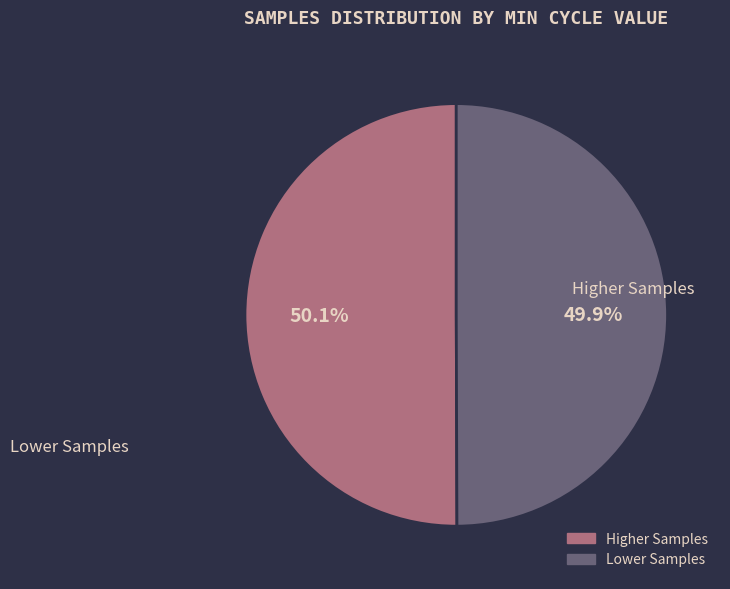

Is there a majority slice in this chart?

Yes